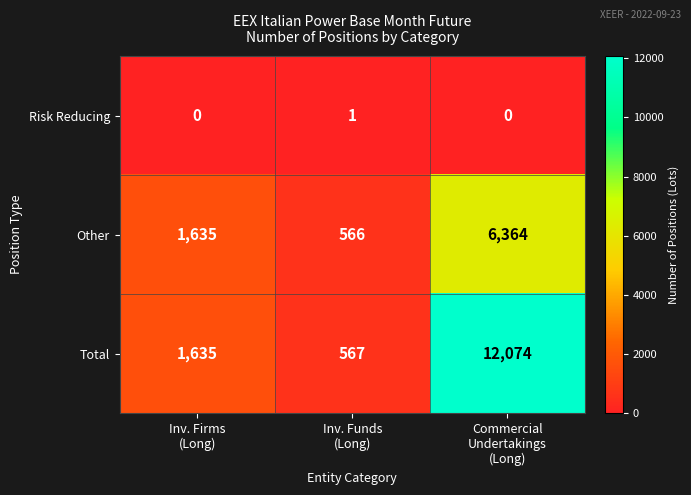

What is the maximum value shown in the chart?

12074